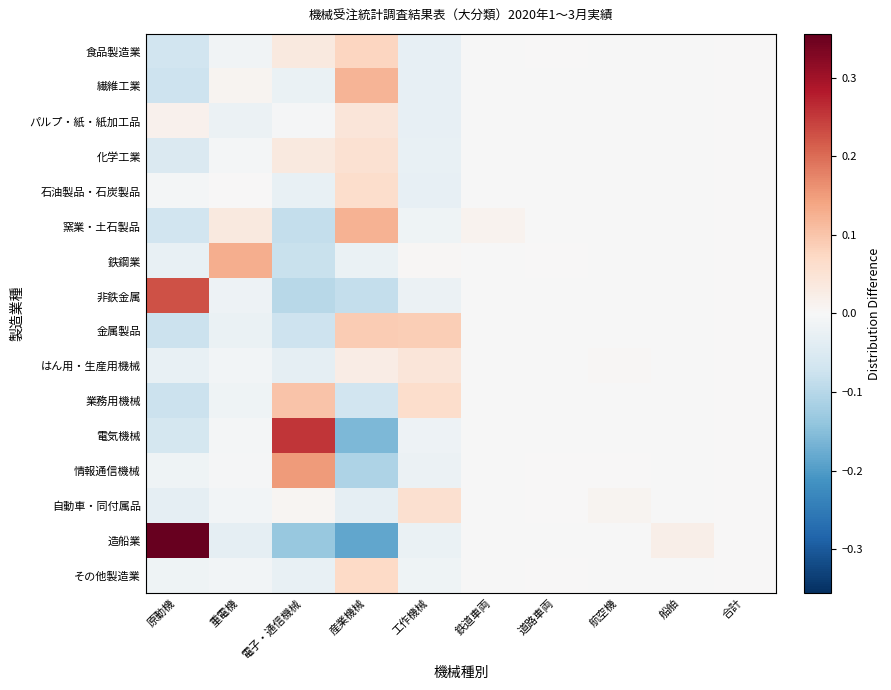

Which series changed the most between 産業機械 and 船舶?

造船業